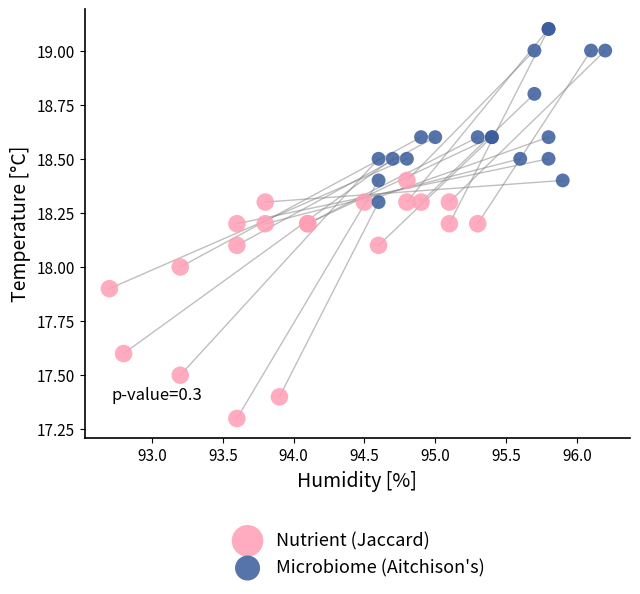

Which series contains the lowest Y value?

Nutrient (Jaccard)